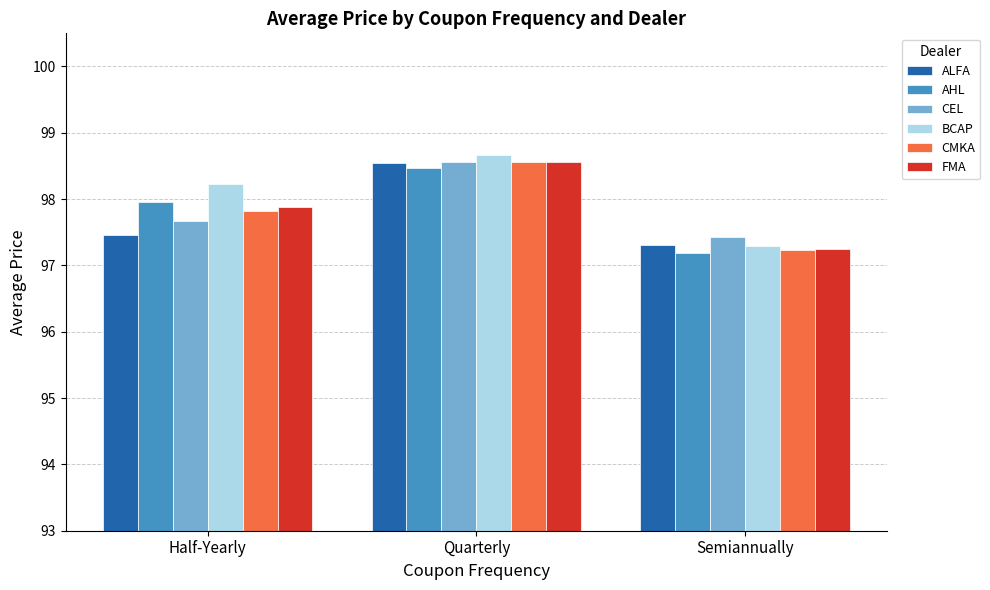

What is the approximate value of BCAP at Half-Yearly?

98.2